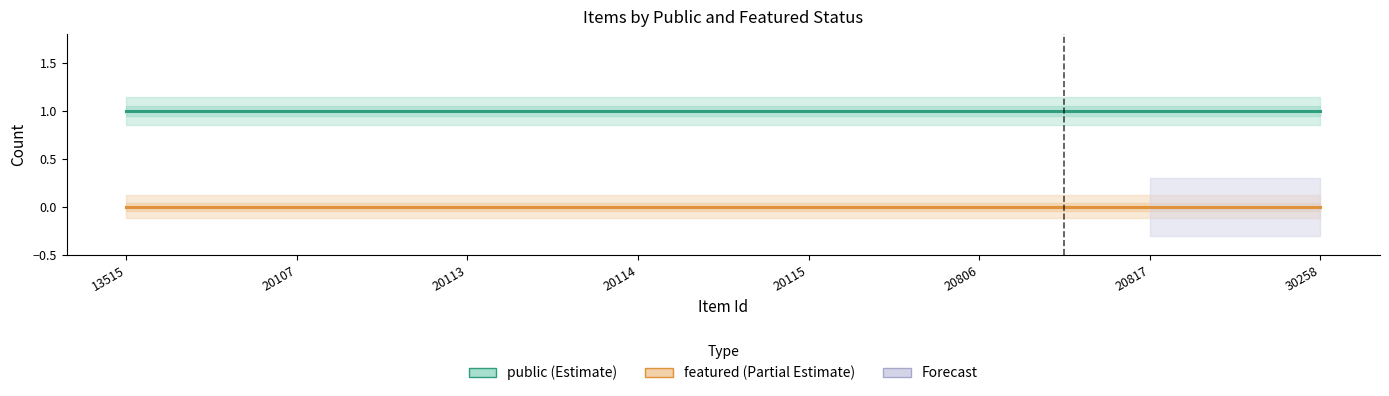

Which series has the largest total across all categories?

public